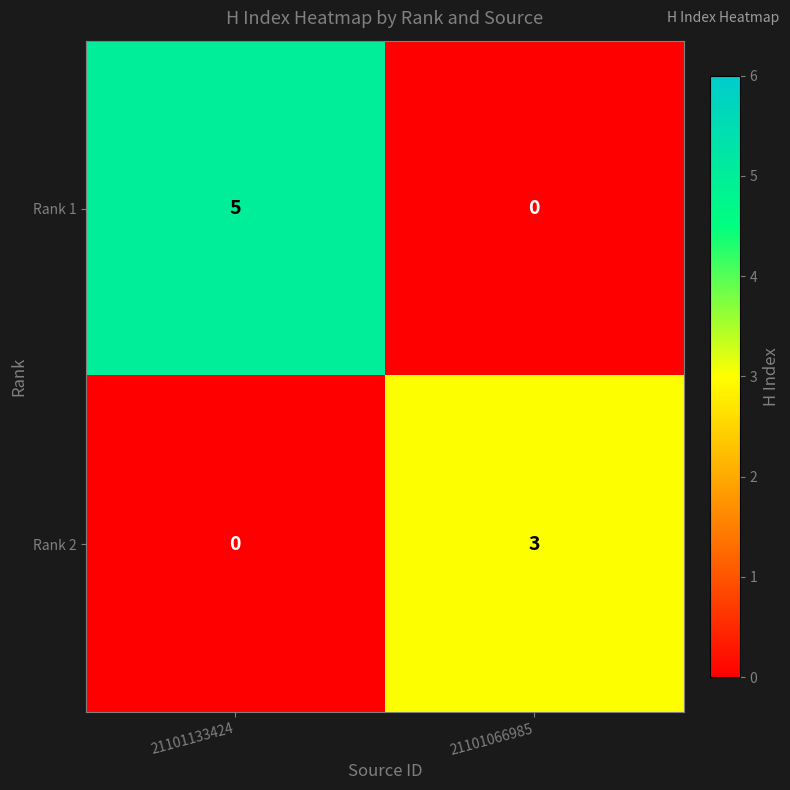

What value does the Rank 2 series have at 21101066985?

3